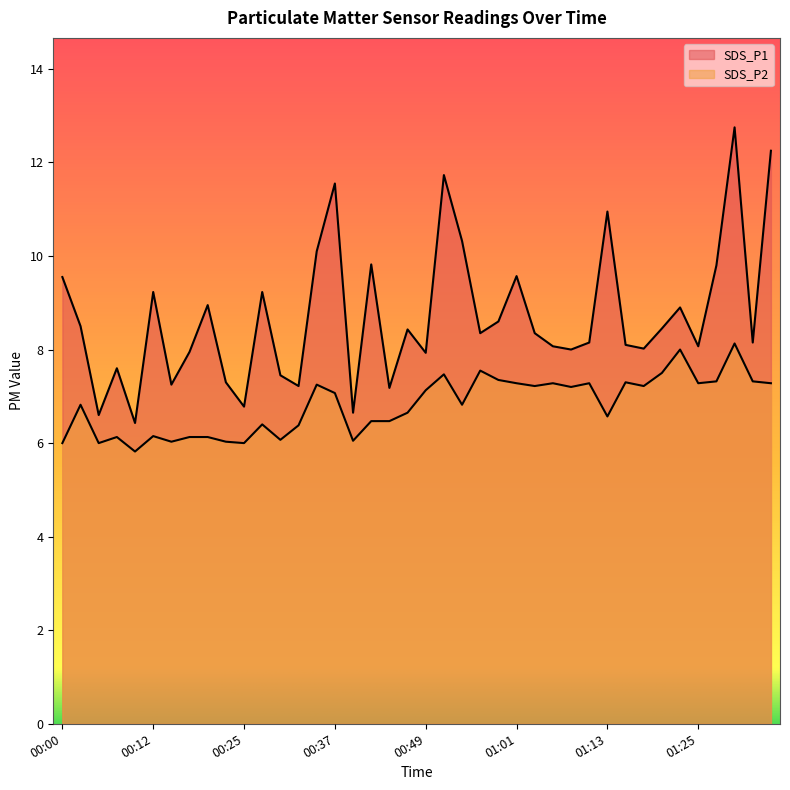

Reading left to right, what are all the values shown in this chart?

SDS_P1: 9.6	8.5	6.6	7.6	6.4	9.2	7.2	8.0	8.9	7.3	6.8	9.2	7.5	7.2	10.1	11.6	6.7	9.8	7.2	8.4	7.9	11.7	10.3	8.3	8.6	9.6	8.3	8.1	8.0	8.2	10.9	8.1	8.0	8.4	8.9	8.1	9.8	12.8	8.2	12.2
SDS_P2: 6.0	6.8	6.0	6.1	5.8	6.2	6.0	6.1	6.1	6.0	6.0	6.4	6.1	6.4	7.2	7.1	6.0	6.5	6.5	6.7	7.1	7.5	6.8	7.5	7.3	7.3	7.2	7.3	7.2	7.3	6.6	7.3	7.2	7.5	8.0	7.3	7.3	8.1	7.3	7.3